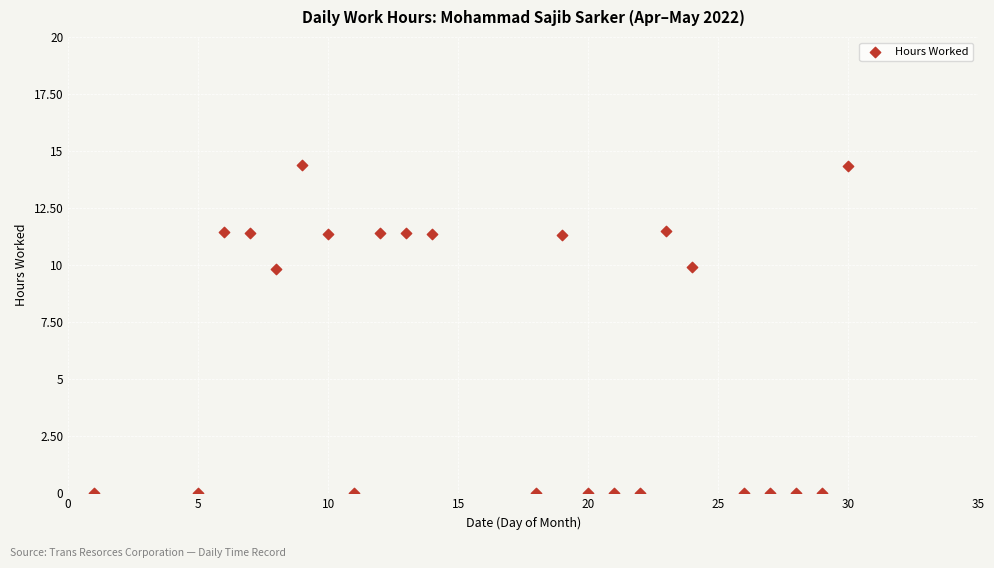

What is the range of Y values (max minus min)?

14.4